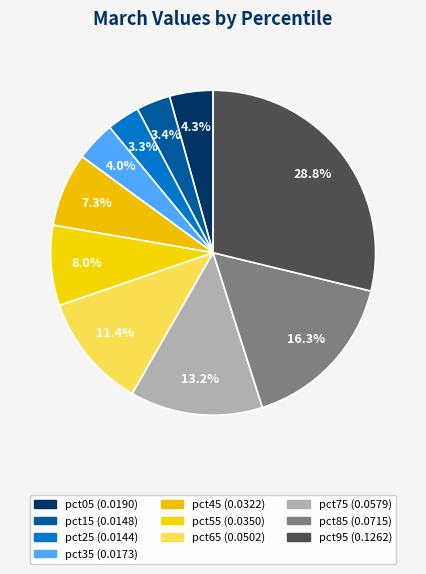

Rank the categories by value from lowest to highest.

pct25, pct15, pct35, pct05, pct45, pct55, pct65, pct75, pct85, pct95